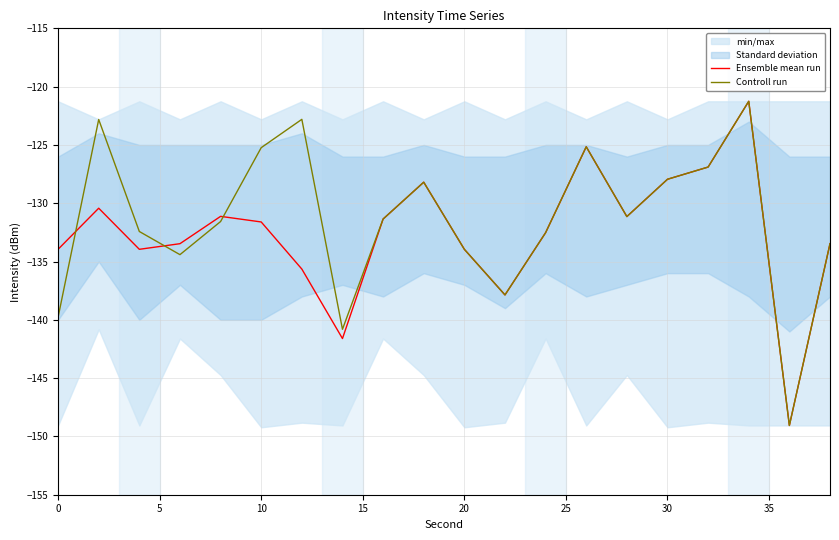

What is the average value of the Ensemble mean run series?

-132.5